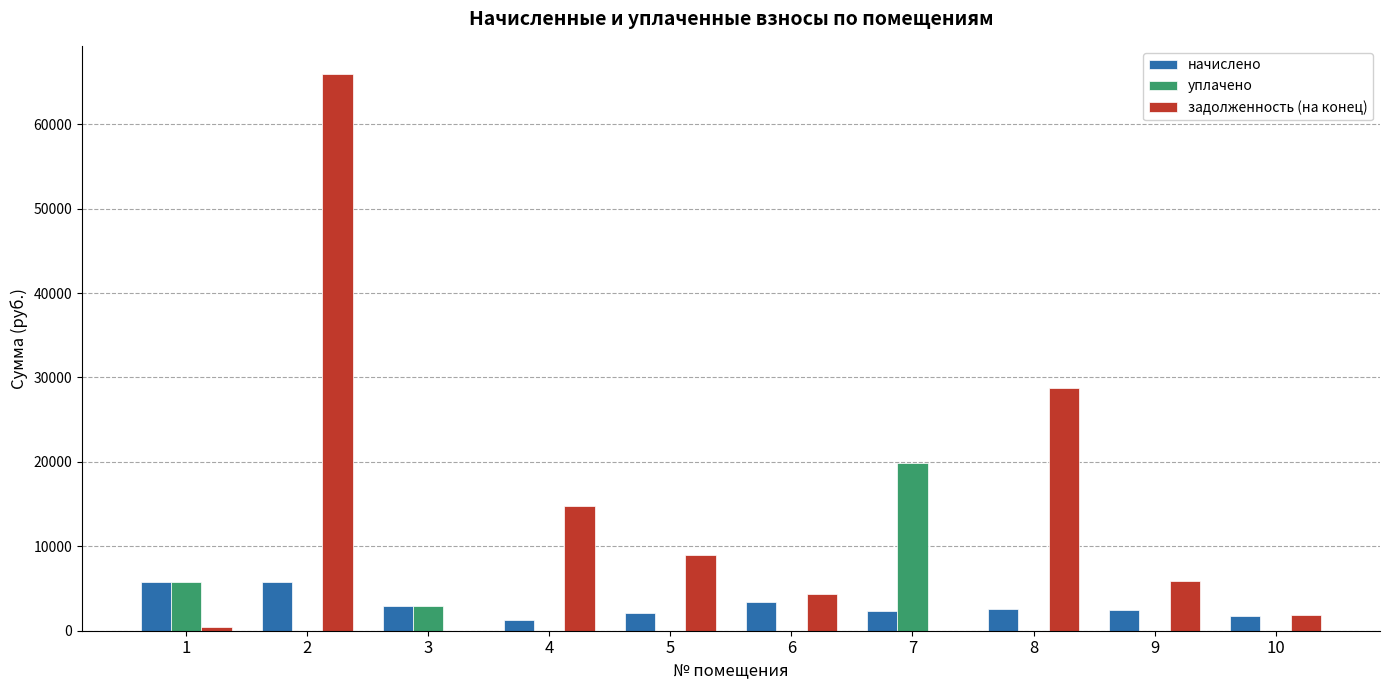

What is the greatest value displayed?

65984.6